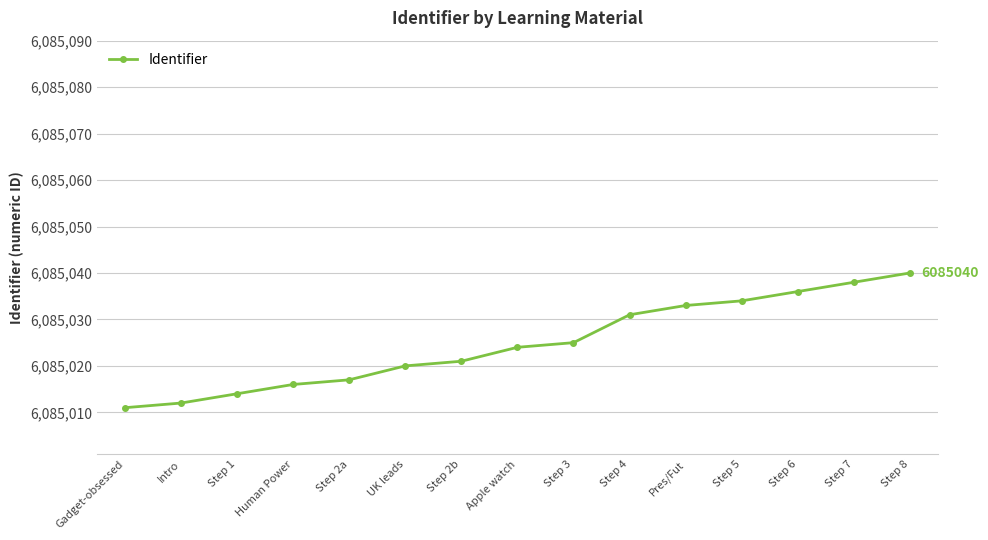

What position from the left is Step 3?

9